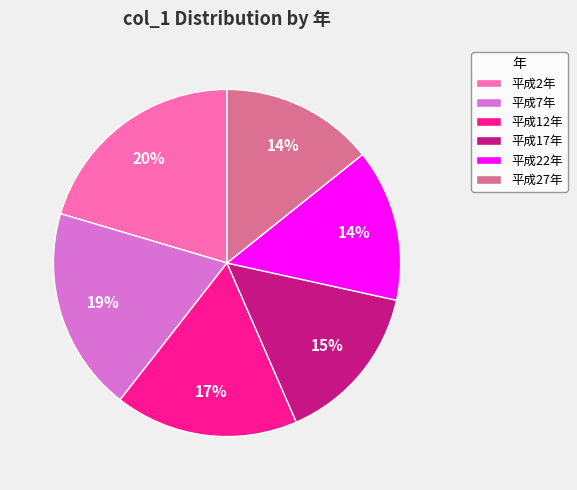

Approximately how many times larger is the value at 平成2年 compared to 平成7年?

1.1